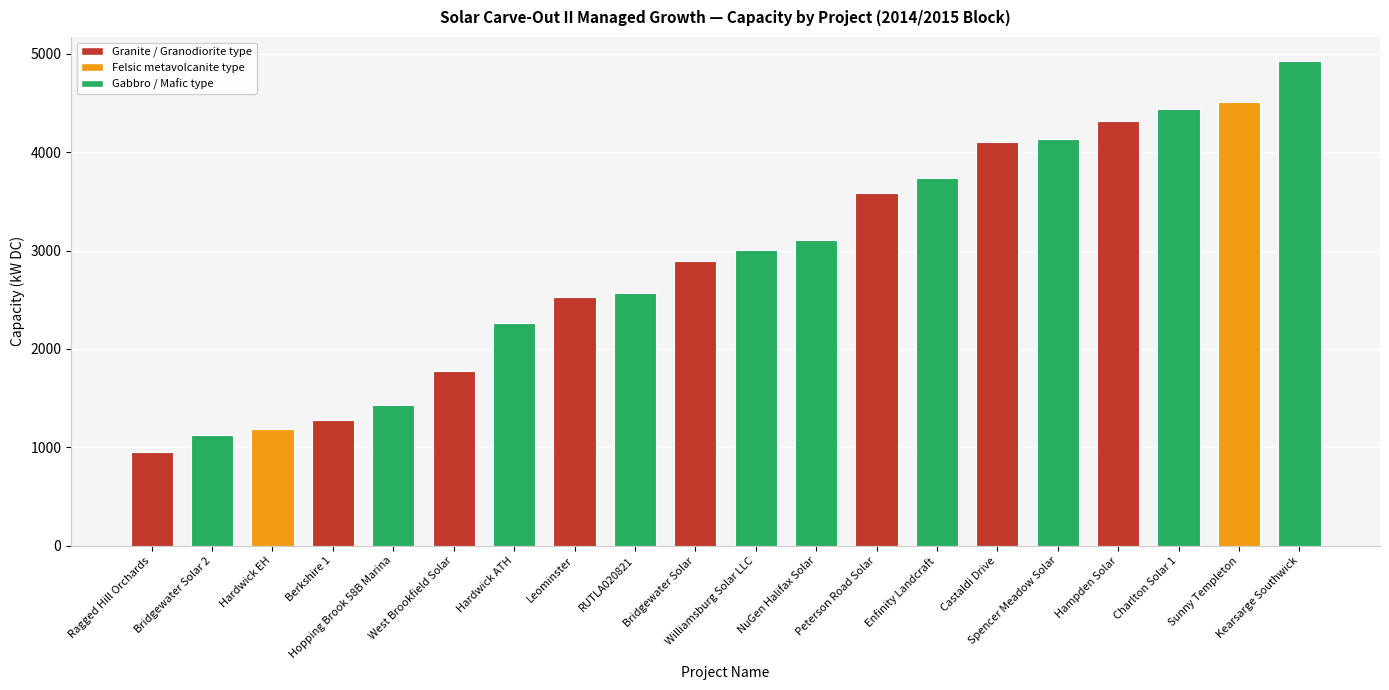

Reading left to right, list all the values displayed in this chart.

947.7	1128.3	1189.7	1275.0	1427.4	1780.0	2258.4	2526.6	2570.0	2888.6	3001.2	3104.0	3582.7	3741.4	4107.1	4135.9	4315.9	4442.0	4506.8	4924.8